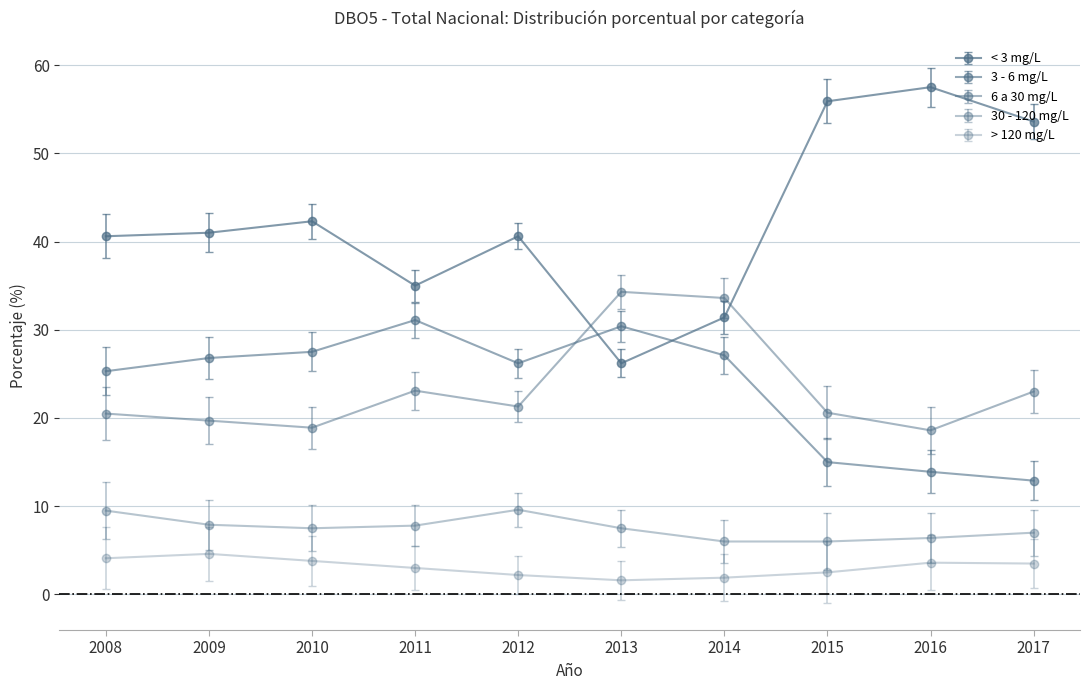

Where does the < 3 mg/L series first go above 41?

2010